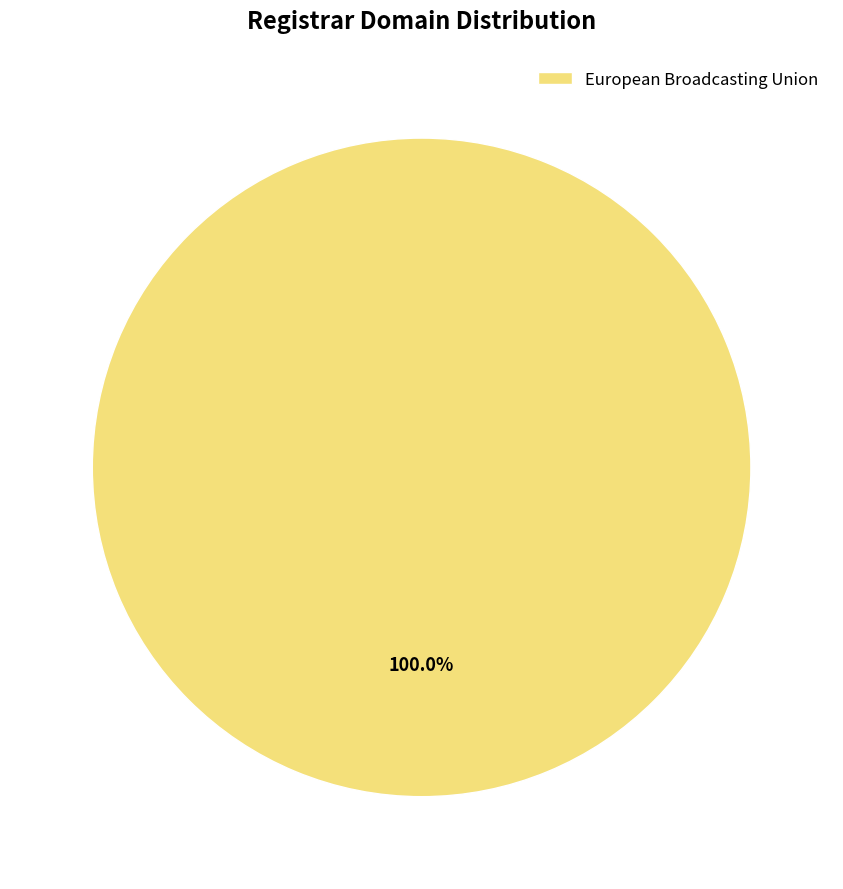

Is there a majority slice in this chart?

Yes